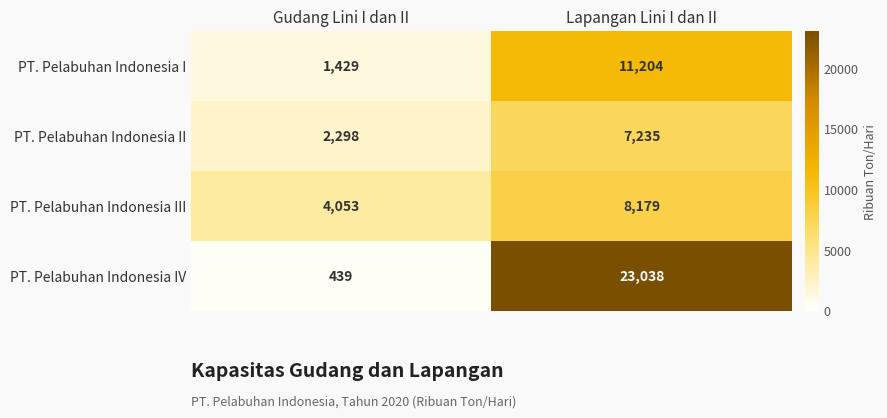

What is the highest value of the PT. Pelabuhan Indonesia IV series?

23038